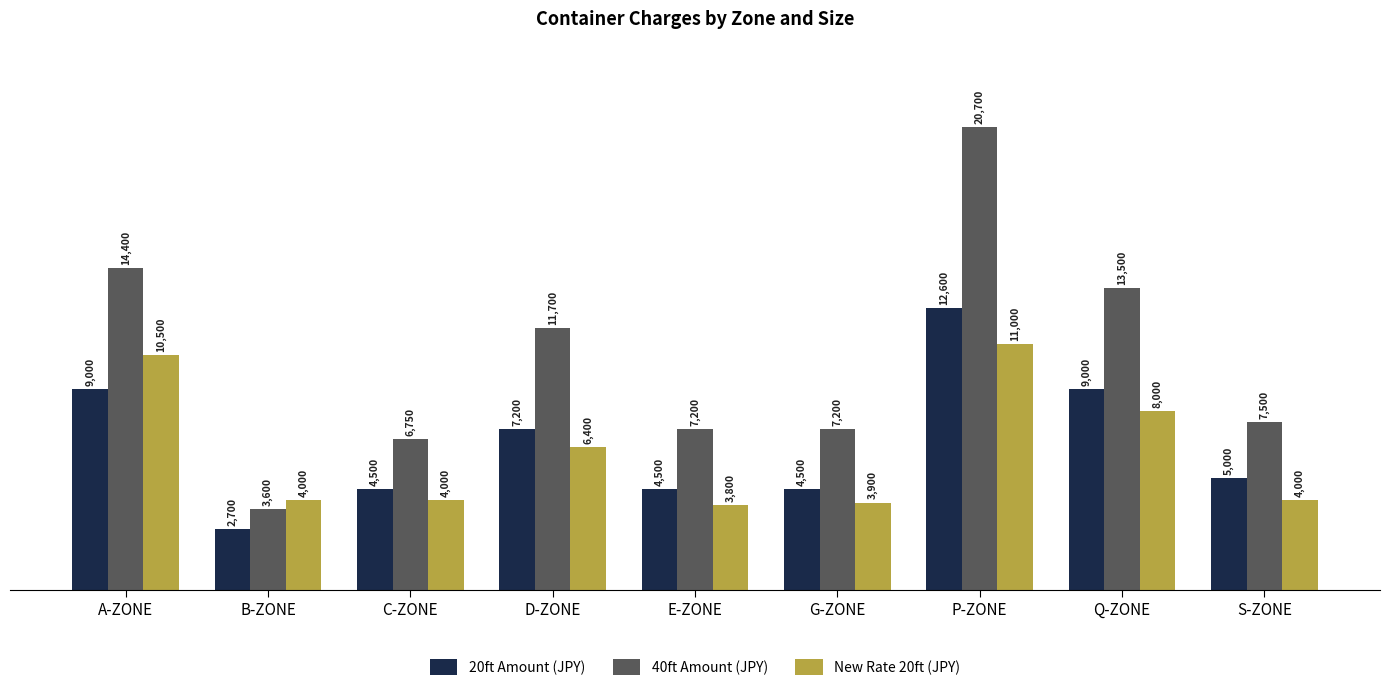

What is the maximum value for 40ft Amount (JPY)?

20700